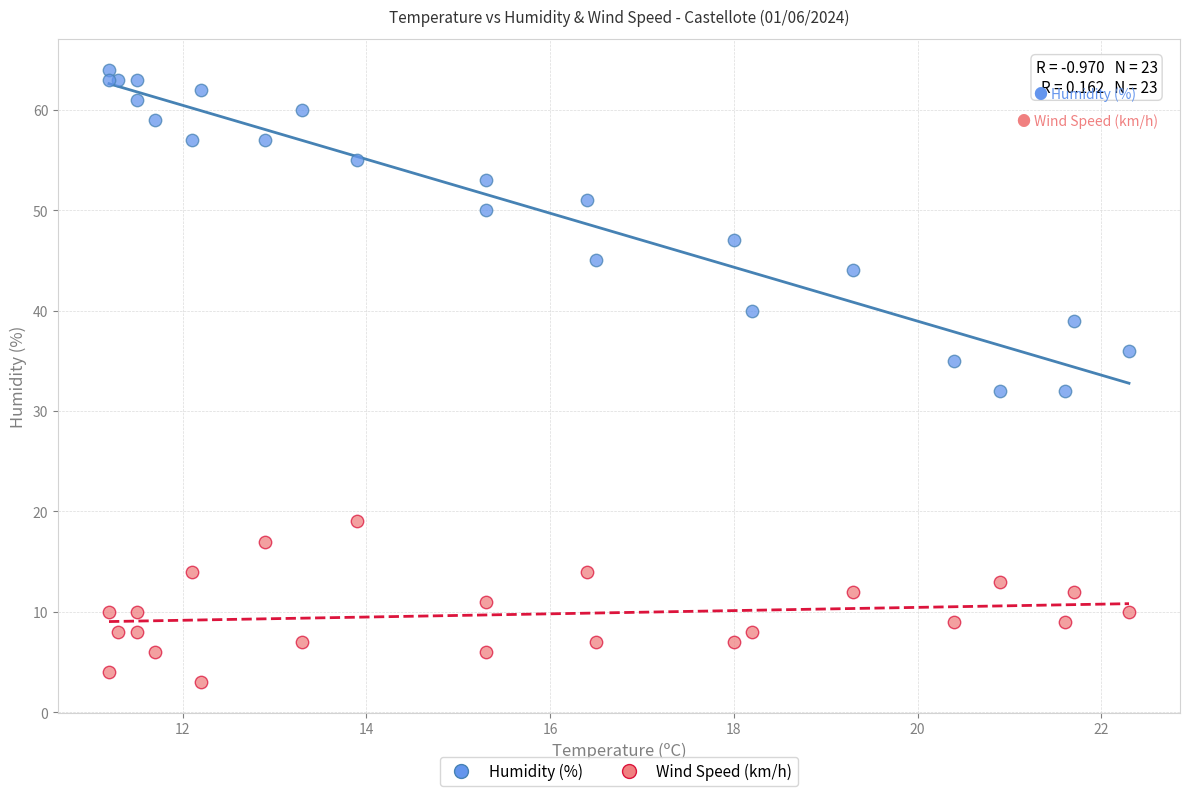

In the Humidity (%) series, what Y value is closest to 48?

47